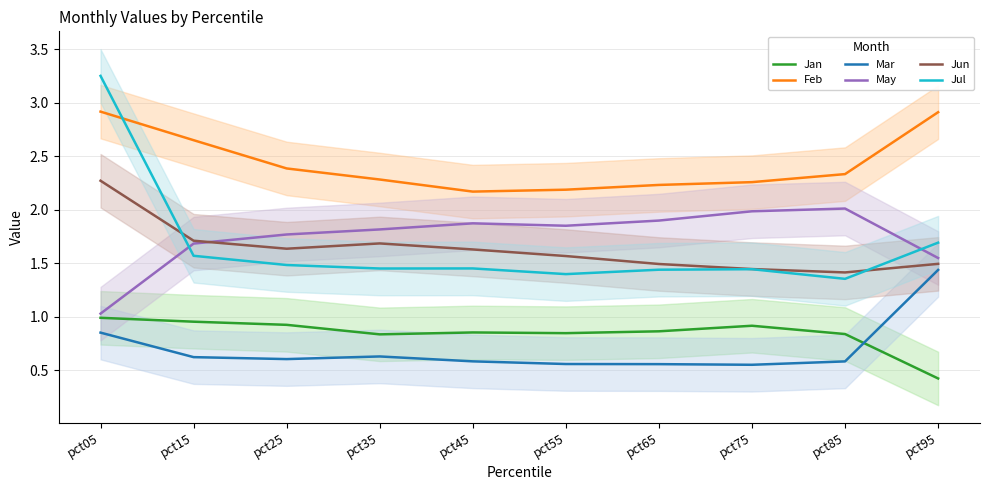

Does the chart have visible grid lines?

Yes